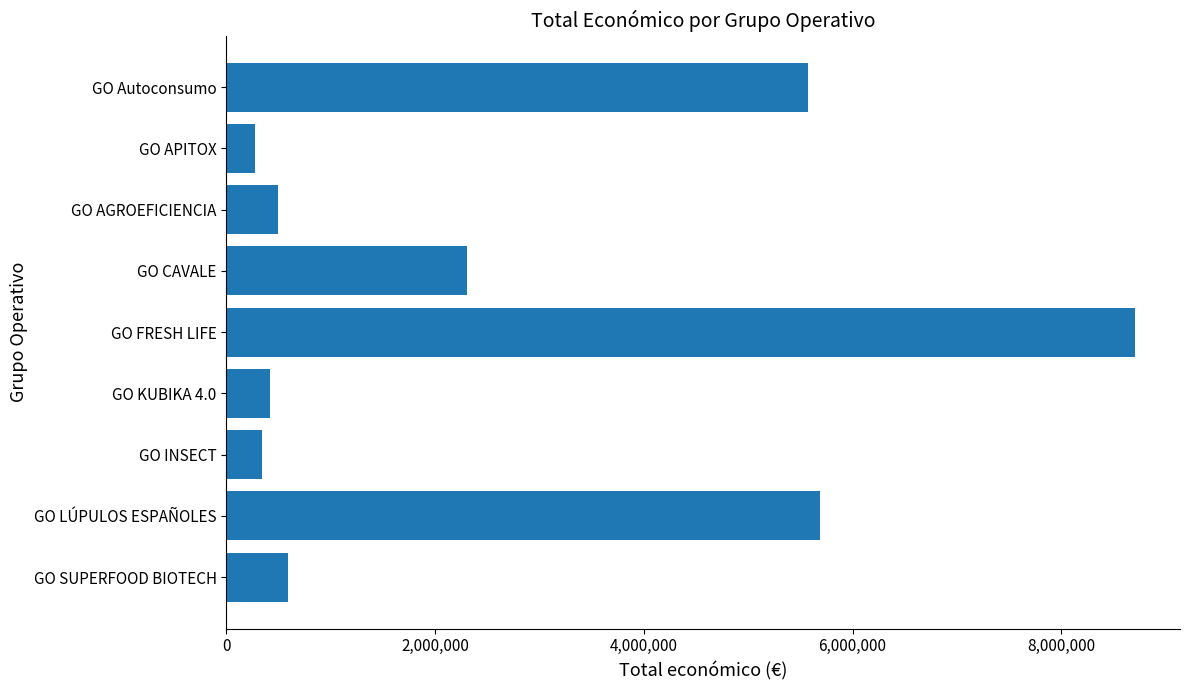

Count the number of categories in the chart.

9